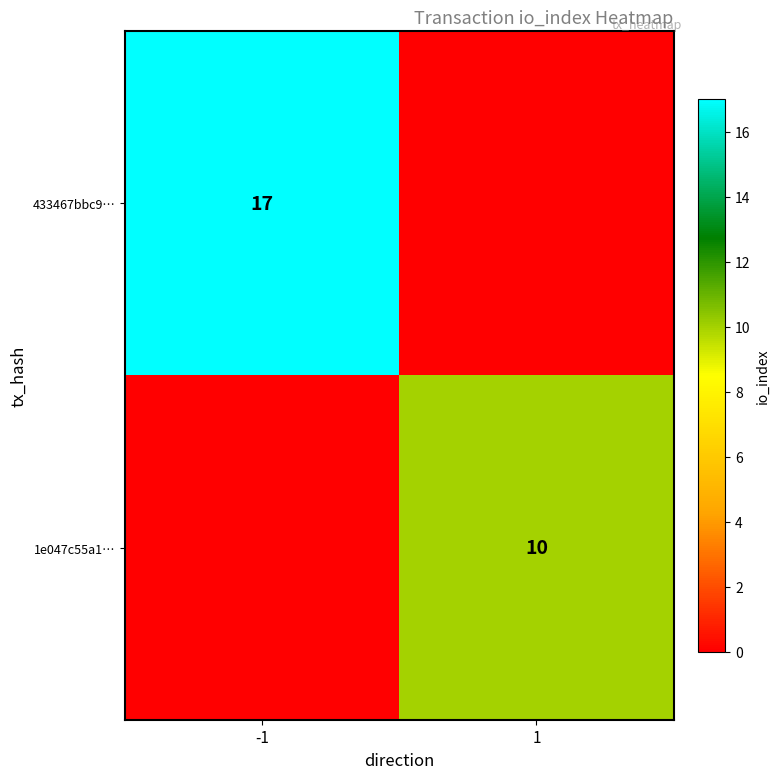

The value of 433467bbc9… at -1 is 17. True or false?

True